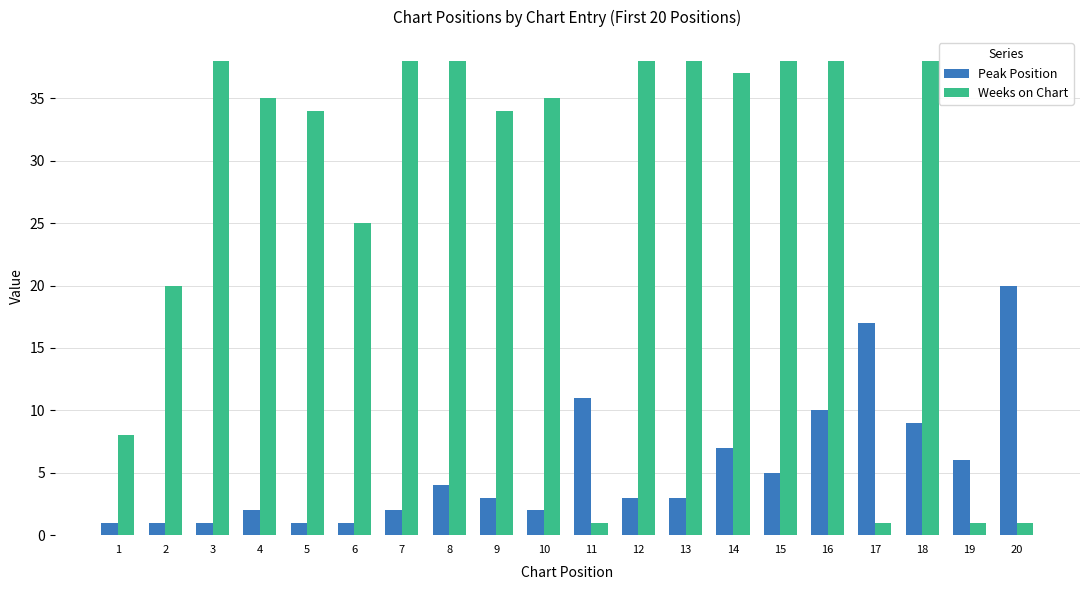

At how many categories does at least one series exceed 22?

14